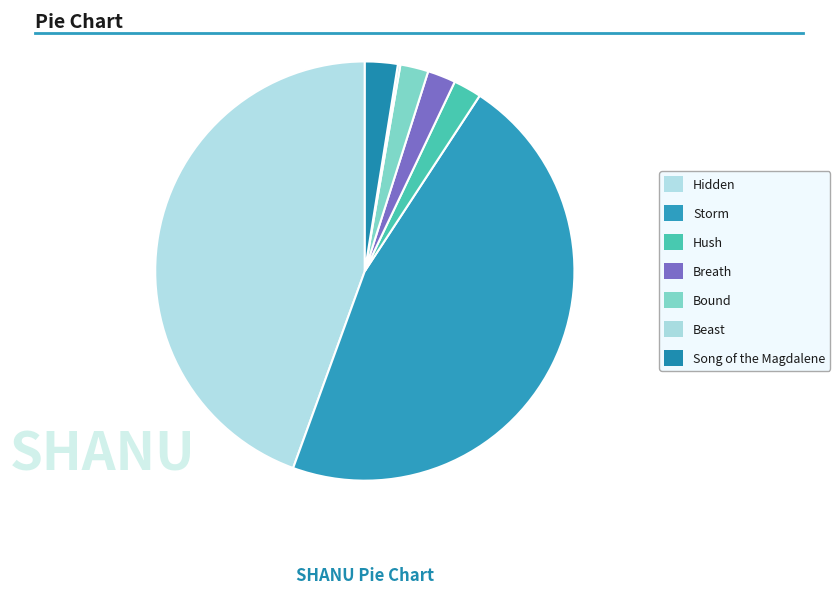

Approximately how many times larger is the value at Hidden compared to Storm?

1.0